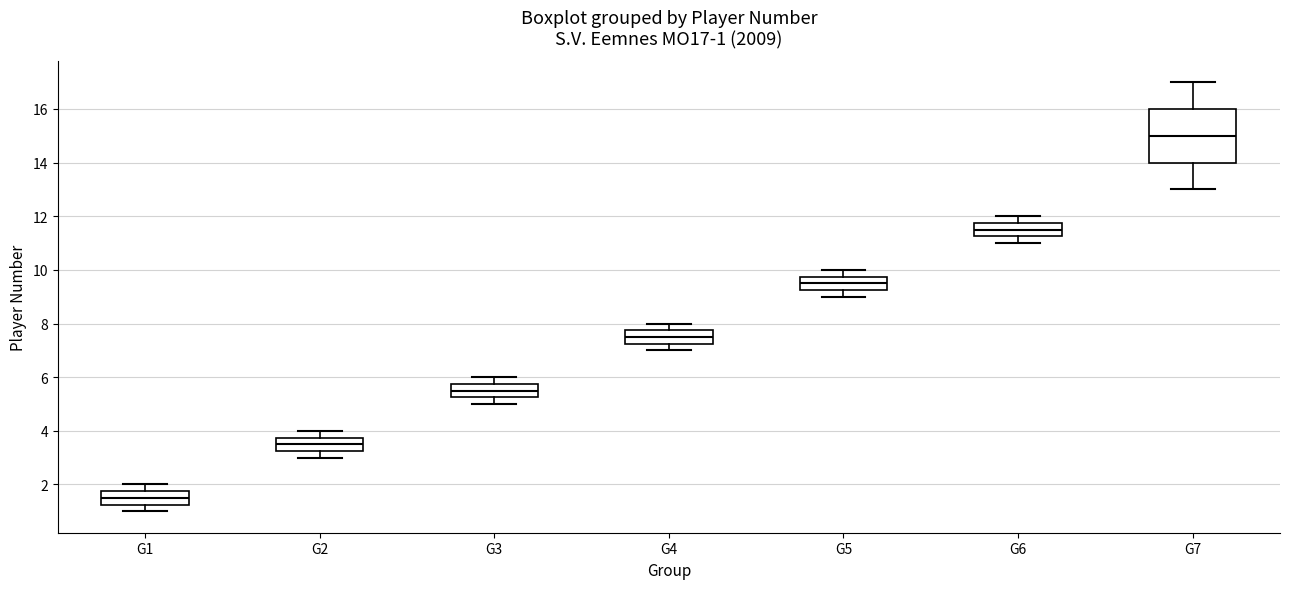

Comparing the boxes themselves (not the whiskers), which one is the tallest?

G7